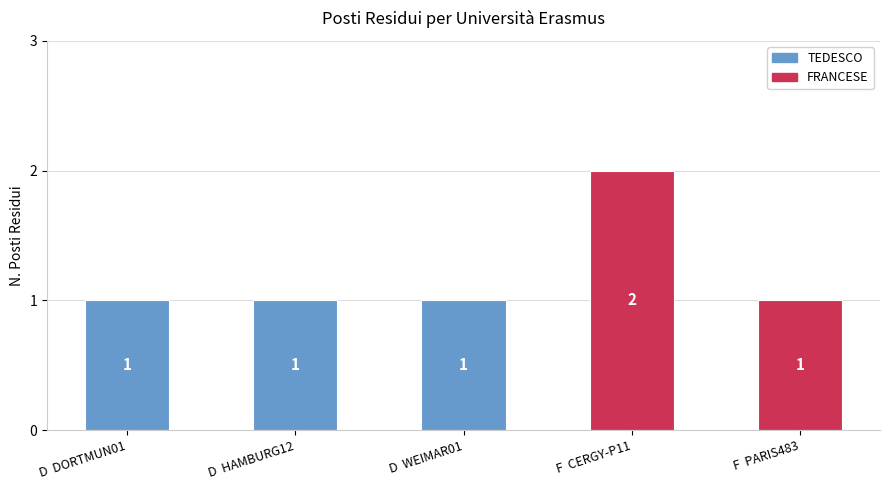

What is the average value?

1